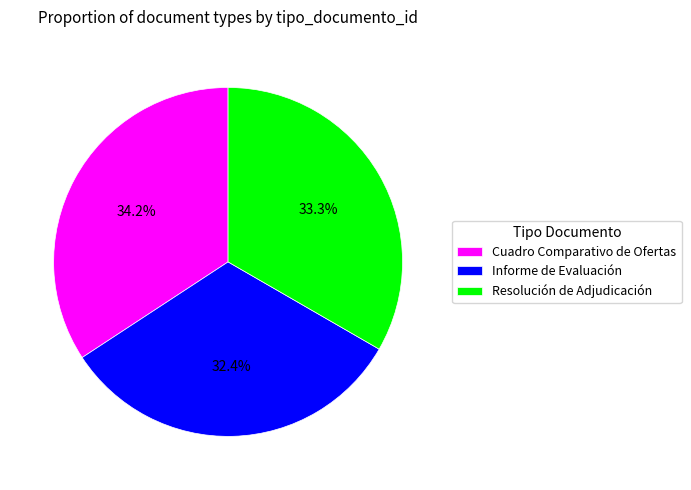

To the nearest percent, what is the combined percentage of Informe de Evaluación and Cuadro Comparativo de Ofertas?

67%